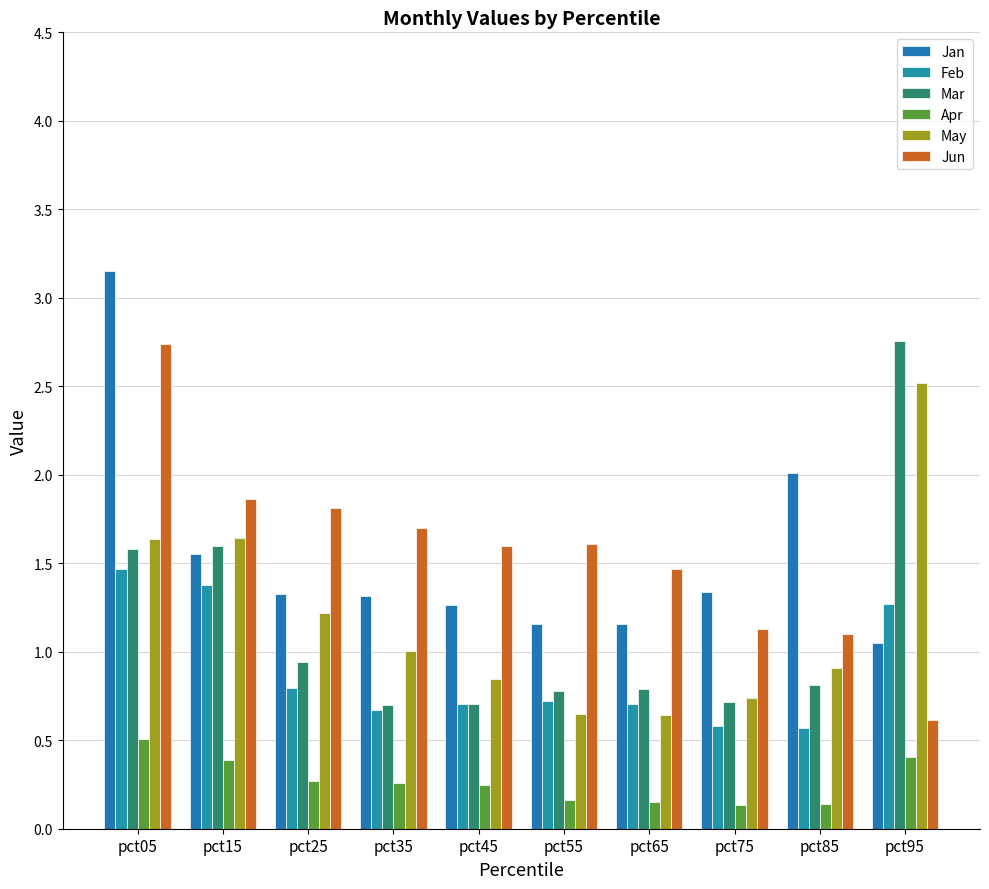

List the series in order of their peak value, lowest first.

Apr, Feb, May, Jun, Mar, Jan